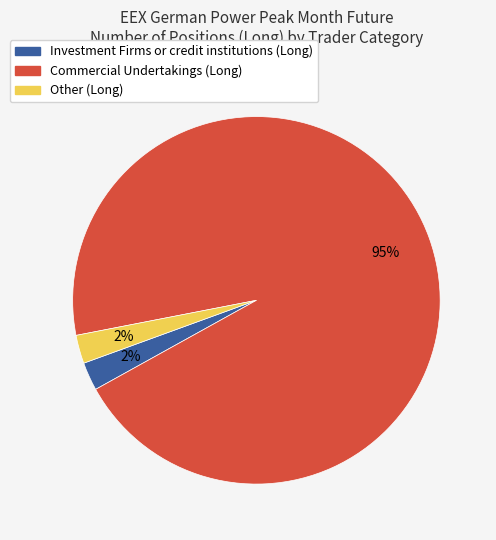

How many slices are in this pie chart?

3